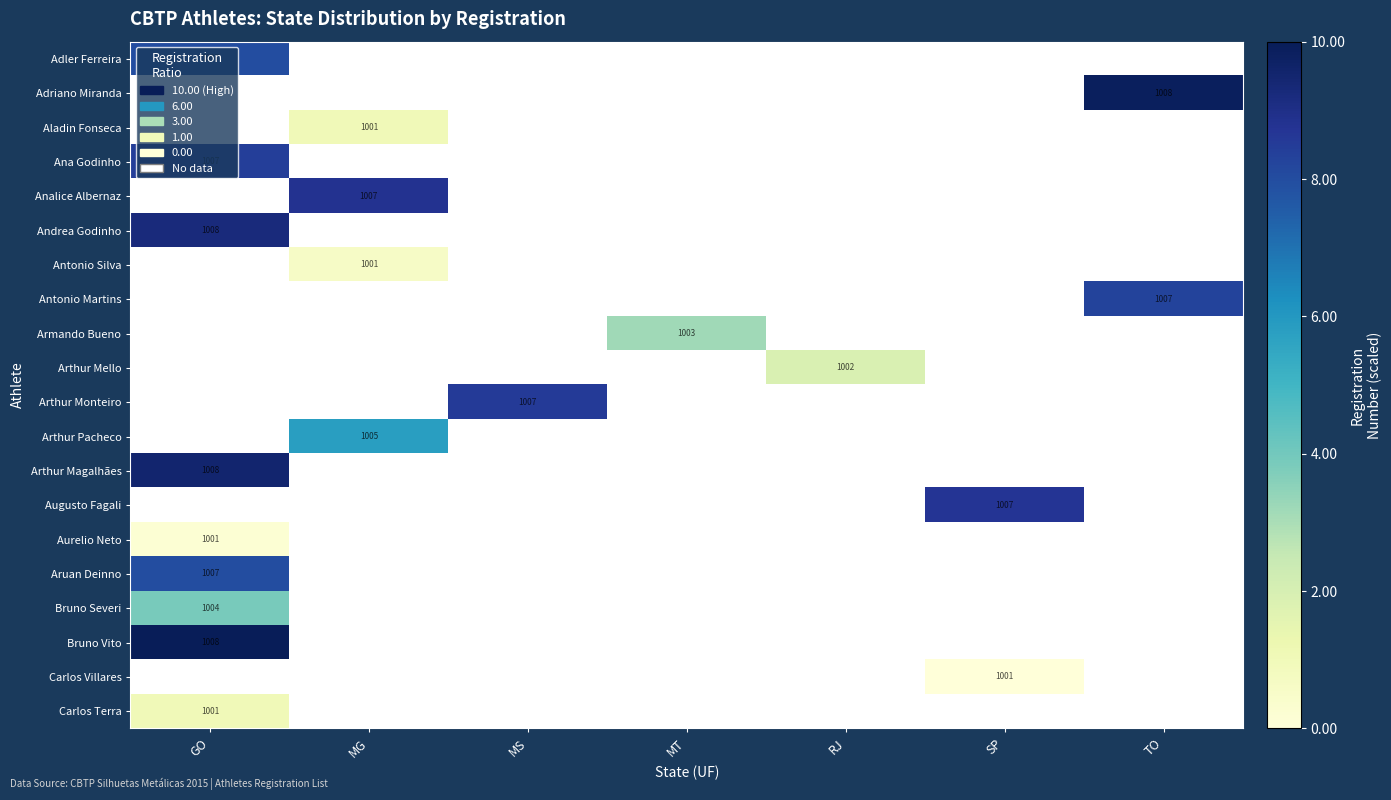

Rank the series by their maximum value, from highest to lowest.

Bruno Vito, Adriano Miranda, Arthur Magalhães, Andrea Godinho, Analice Albernaz, Augusto Fagali, Arthur Monteiro, Ana Godinho, Antonio Martins, Adler Ferreira, Aruan Deinno, Arthur Pacheco, Bruno Severi, Armando Bueno, Arthur Mello, Carlos Terra, Aladin Fonseca, Antonio Silva, Aurelio Neto, Carlos Villares